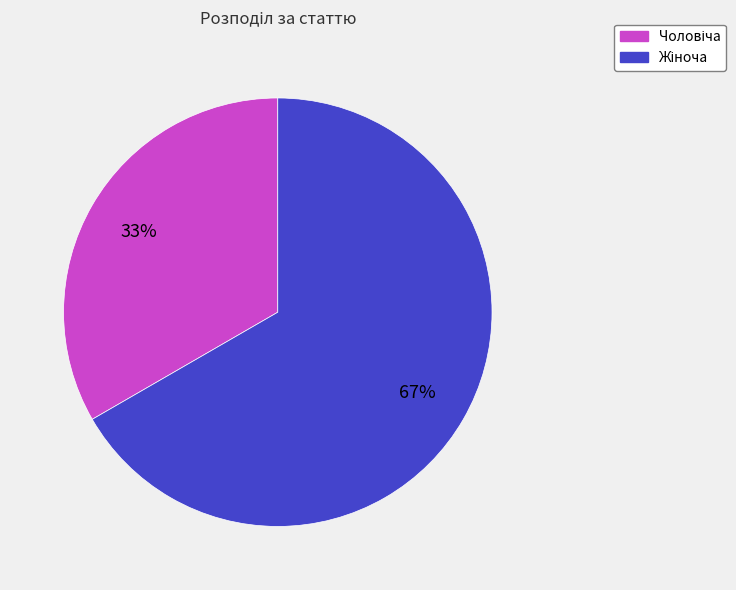

To the nearest percent, what is the average slice percentage?

50%